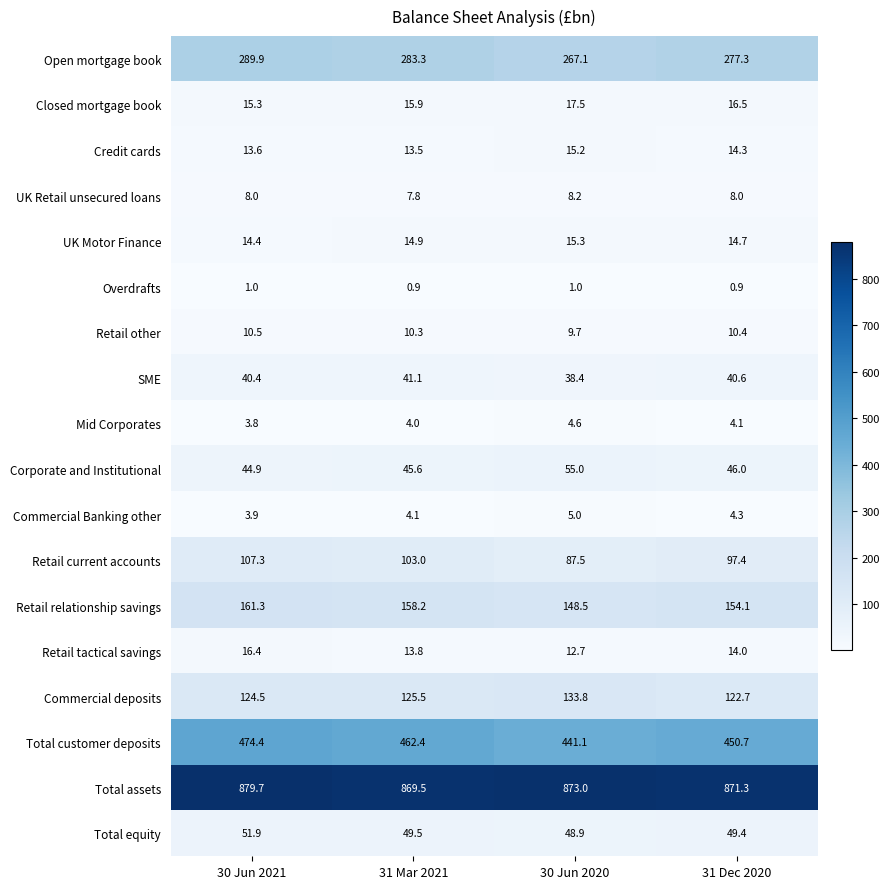

Which series has the widest spread of values?

Total customer deposits